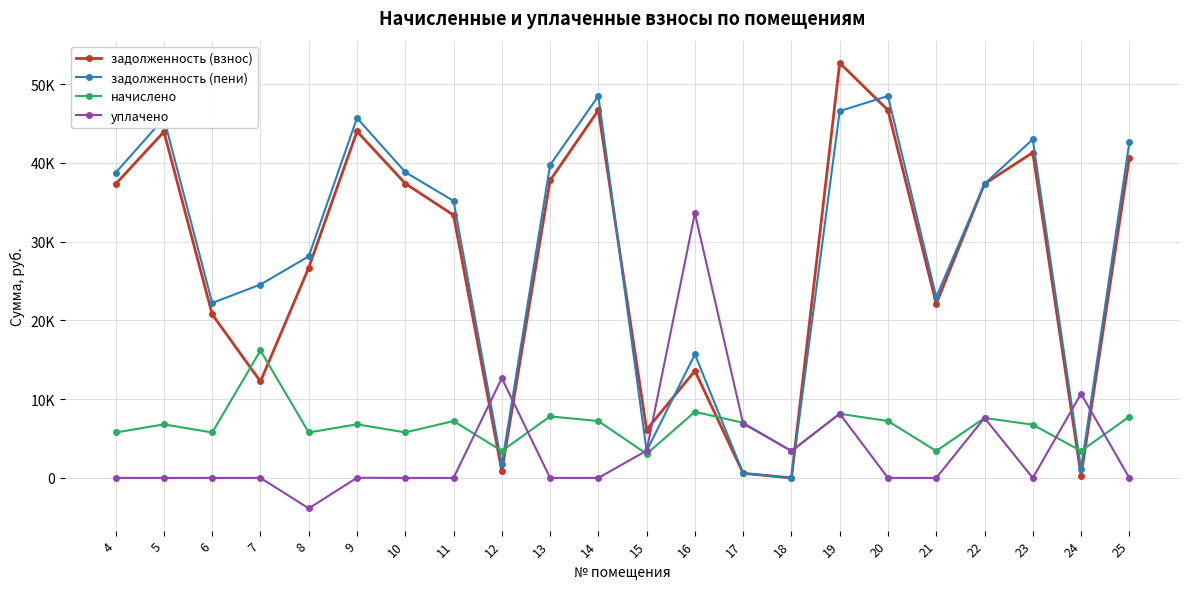

True or false: начислено has a value of 5236.6 at 18.

False